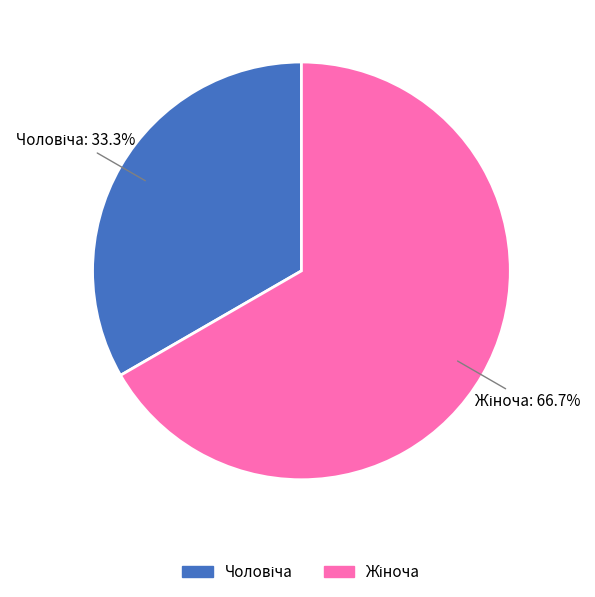

Is there any slice that represents more than half of the pie?

Yes